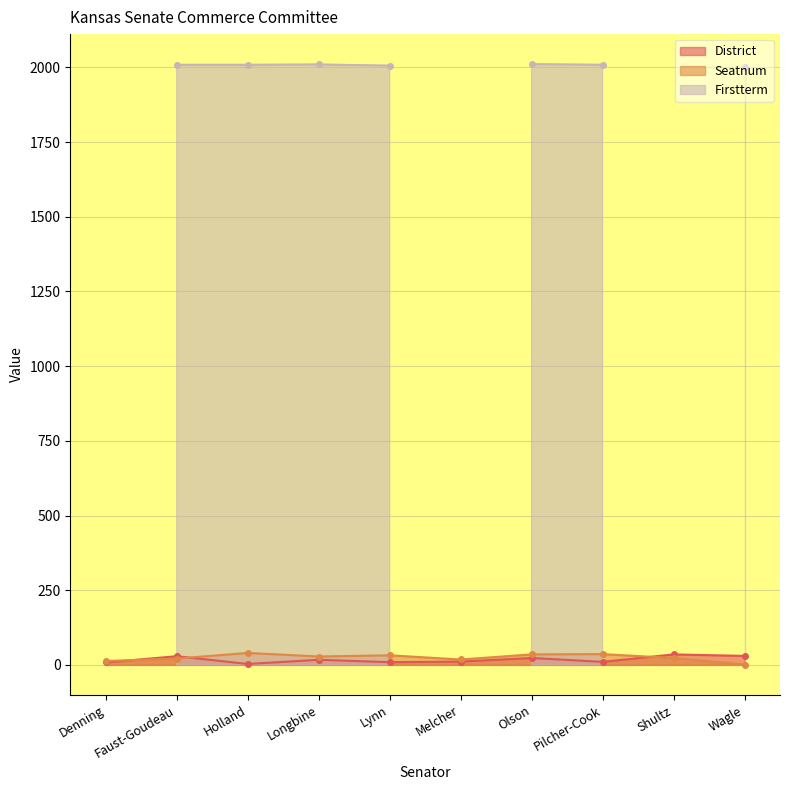

True or false: District has more than 0 interior local peaks.

True